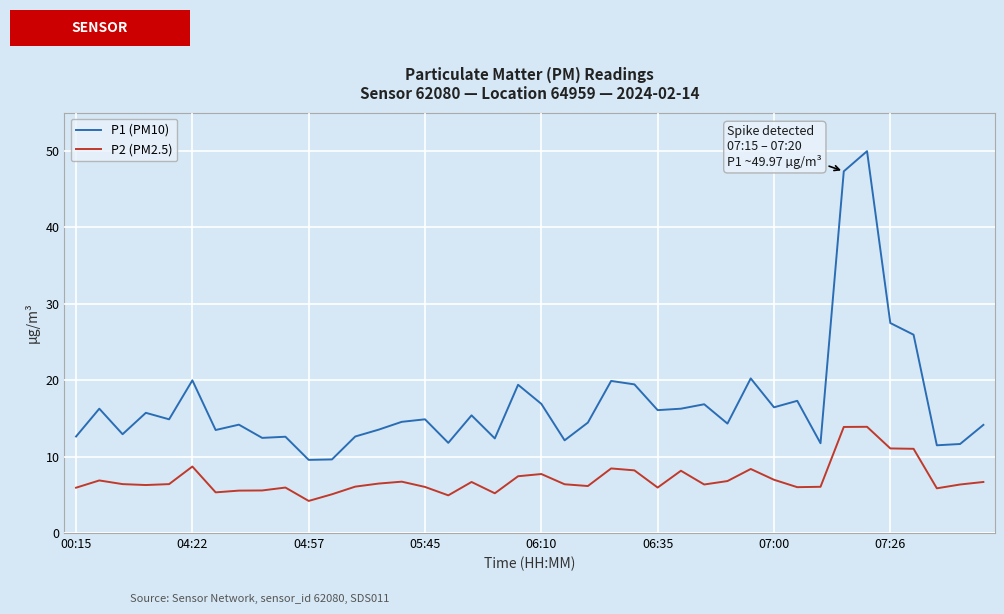

What is the highest value of the P1 (PM10) series?

50.0